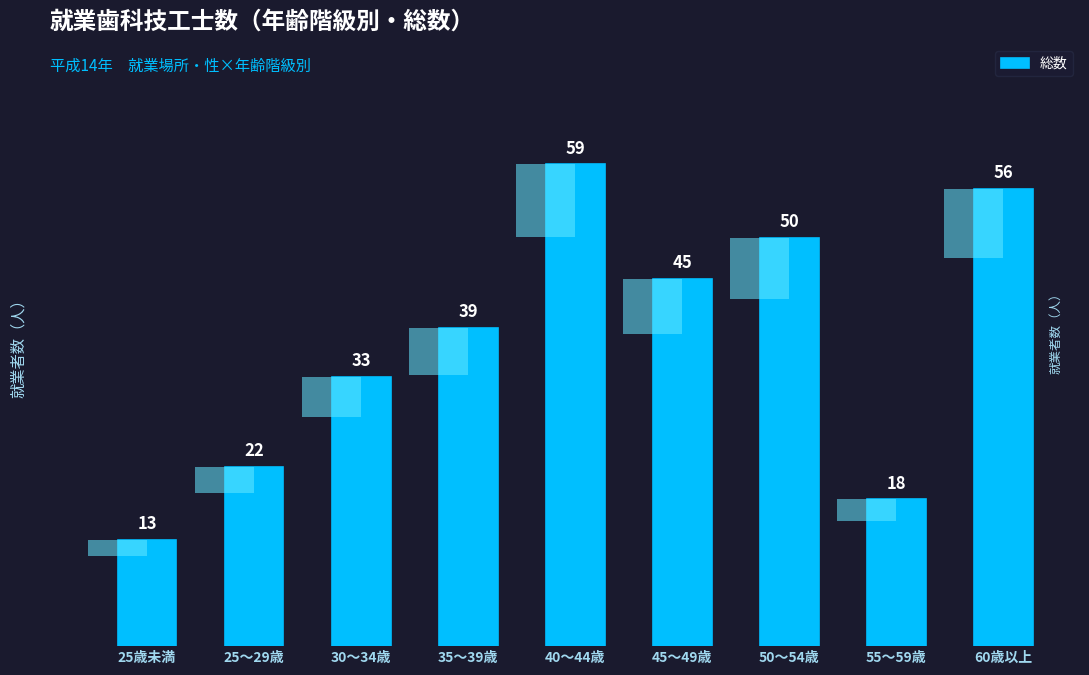

What is the difference between the values at 30～34歳 and 55～59歳?

15